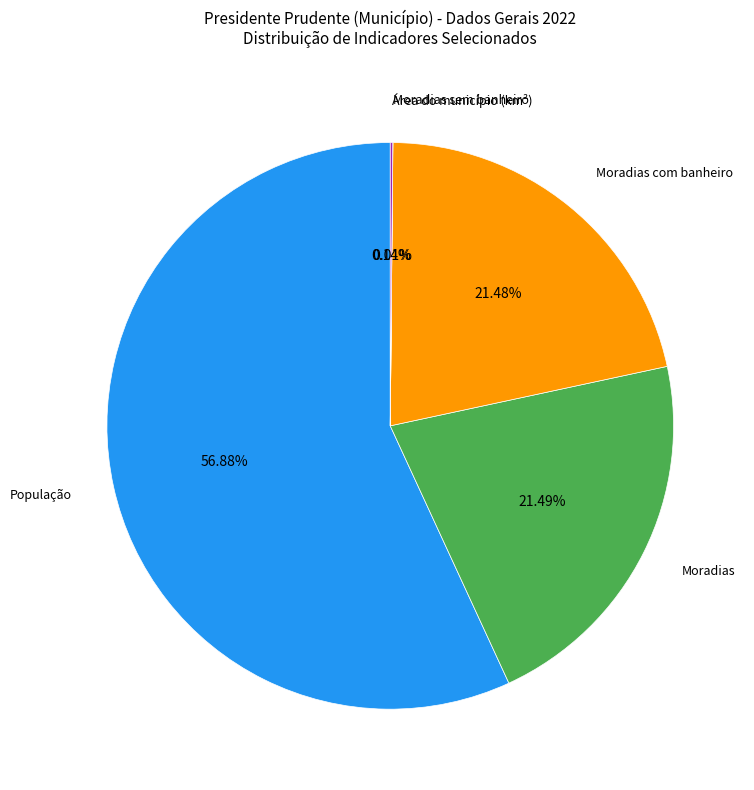

Is the sum of Moradias and Moradias com banheiro greater than half?

No